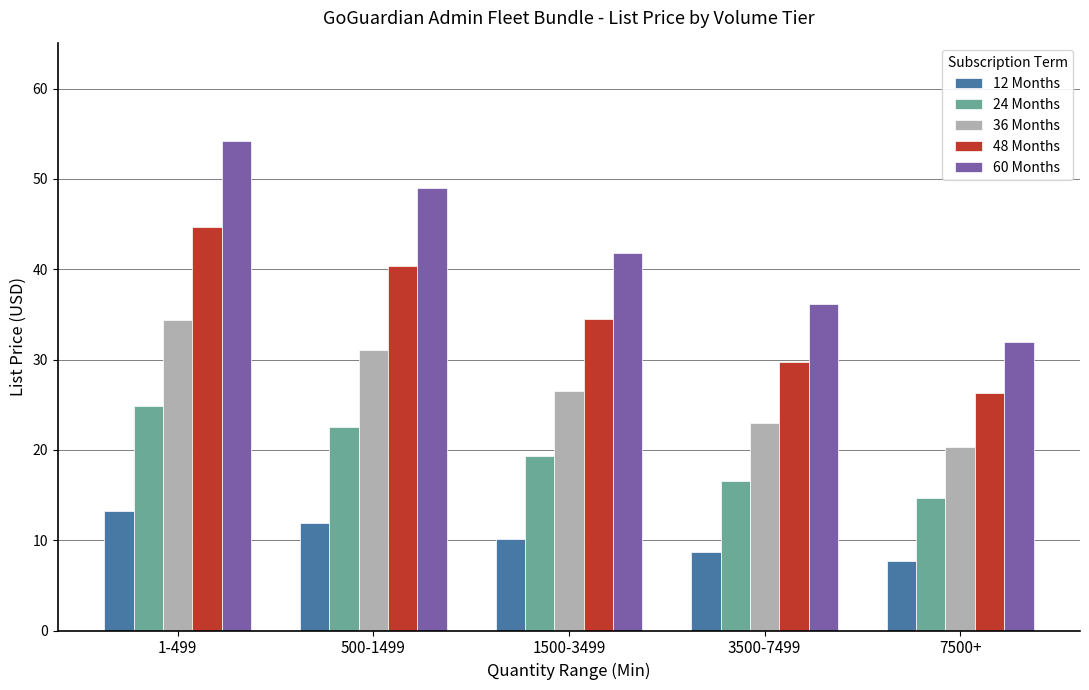

Rank the series at 3500-7499 from lowest to highest value.

12 Months, 24 Months, 36 Months, 48 Months, 60 Months